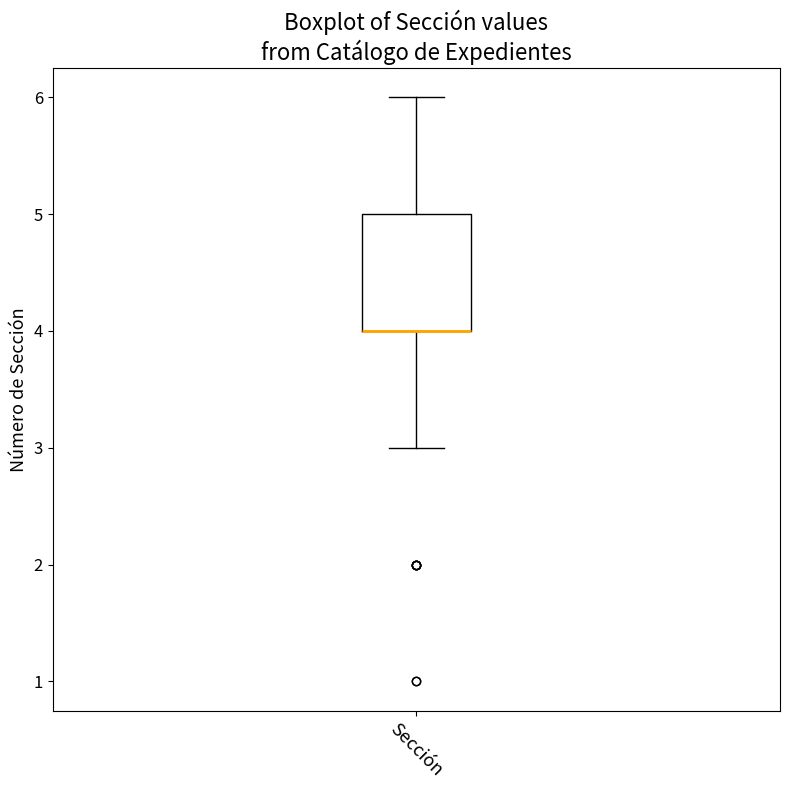

Transcribe this box plot: give where the median line is, the range the box spans, and where the two whiskers end, as read against the y-axis. The values are not printed on the chart, so give them approximately, as read against the axis.

median 4 (drawn on the box's lower edge), box 4 to 5, whiskers 3 to 6